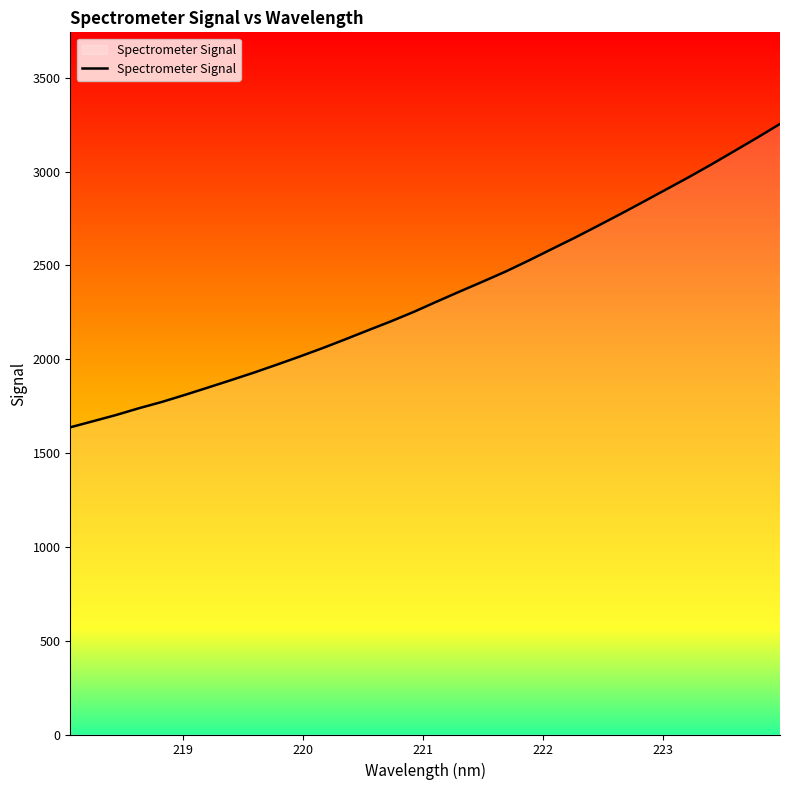

Does the chart have visible grid lines?

No